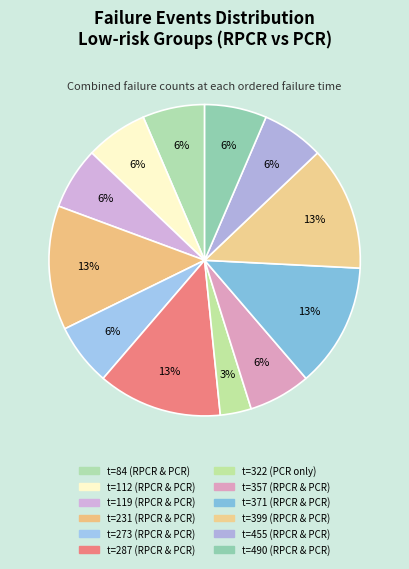

How many segments does this pie chart have?

12